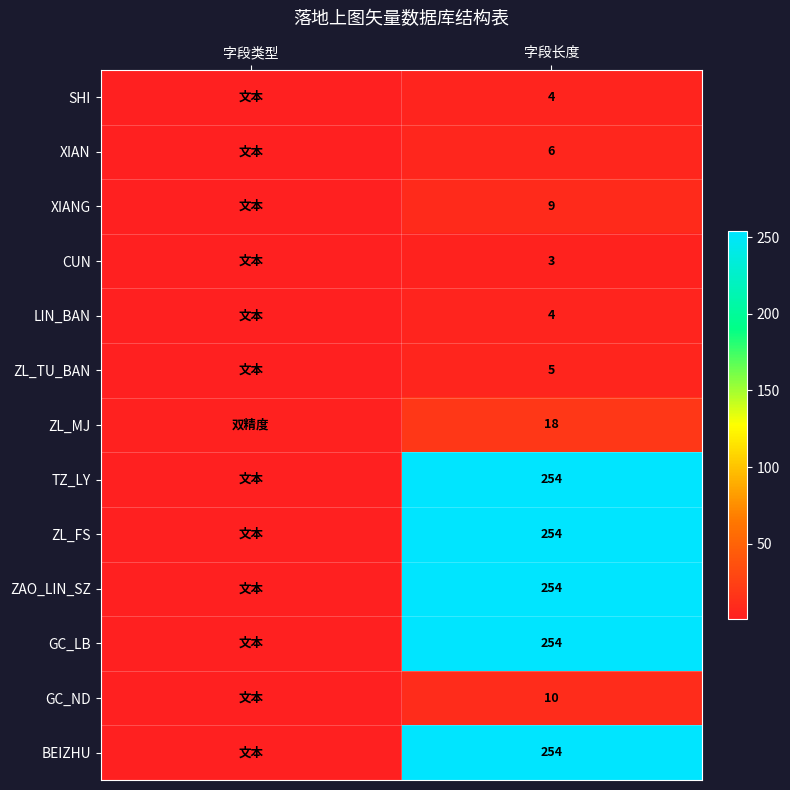

The value of ZAO_LIN_SZ at 字段长度 is 143. True or false?

False